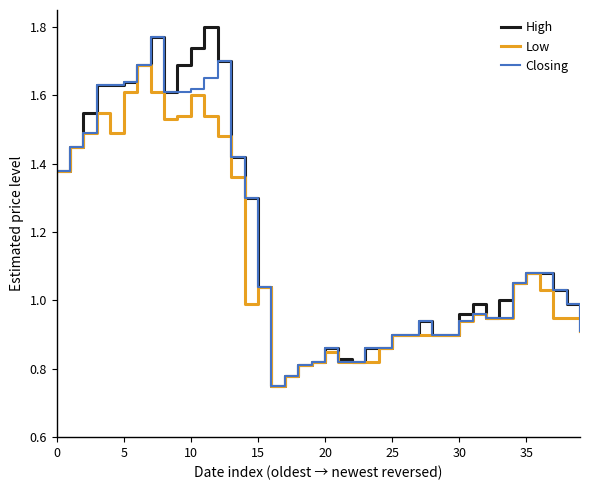

Which series has the widest spread of values?

High